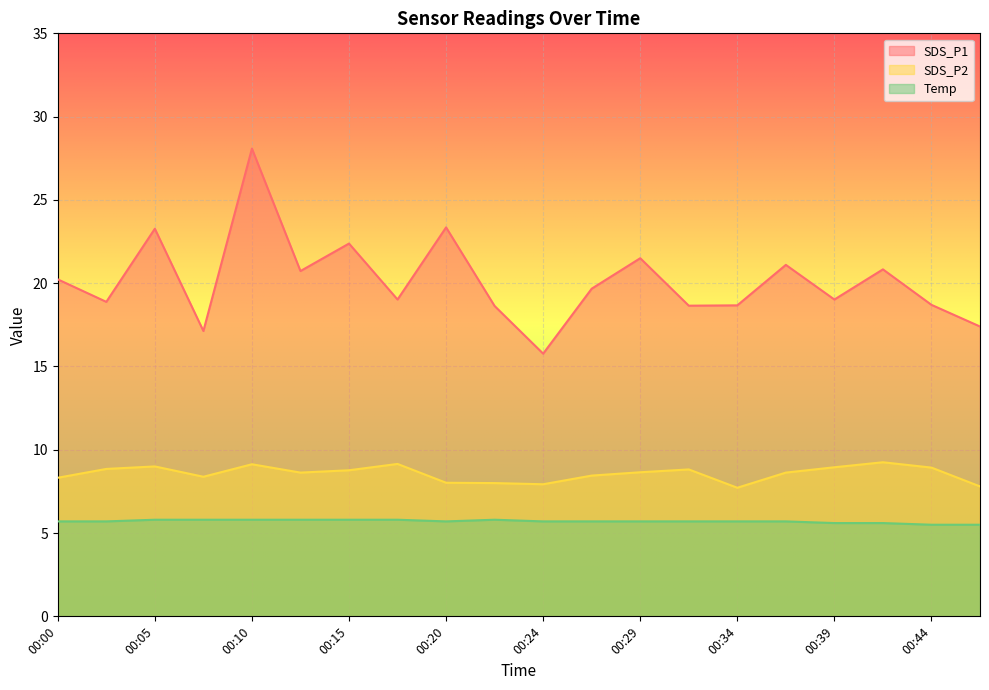

Rank the series at 00:37 from highest to lowest value.

SDS_P1, SDS_P2, Temp